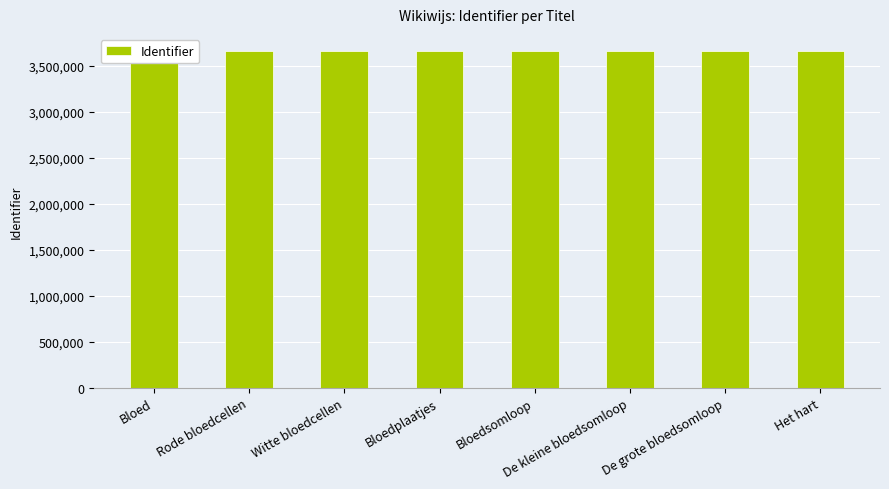

Count the number of data series in this chart.

1